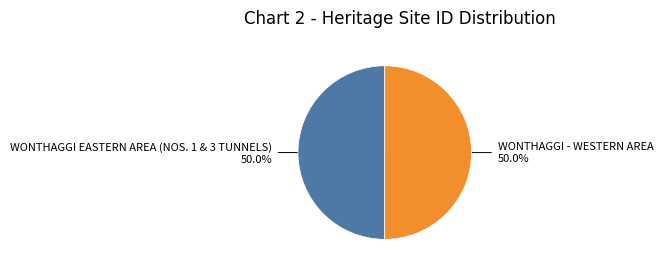

Approximately how many times larger is the value at WONTHAGGI EASTERN AREA (NOS. 1 & 3 TUNNELS) compared to WONTHAGGI - WESTERN AREA?

1.0